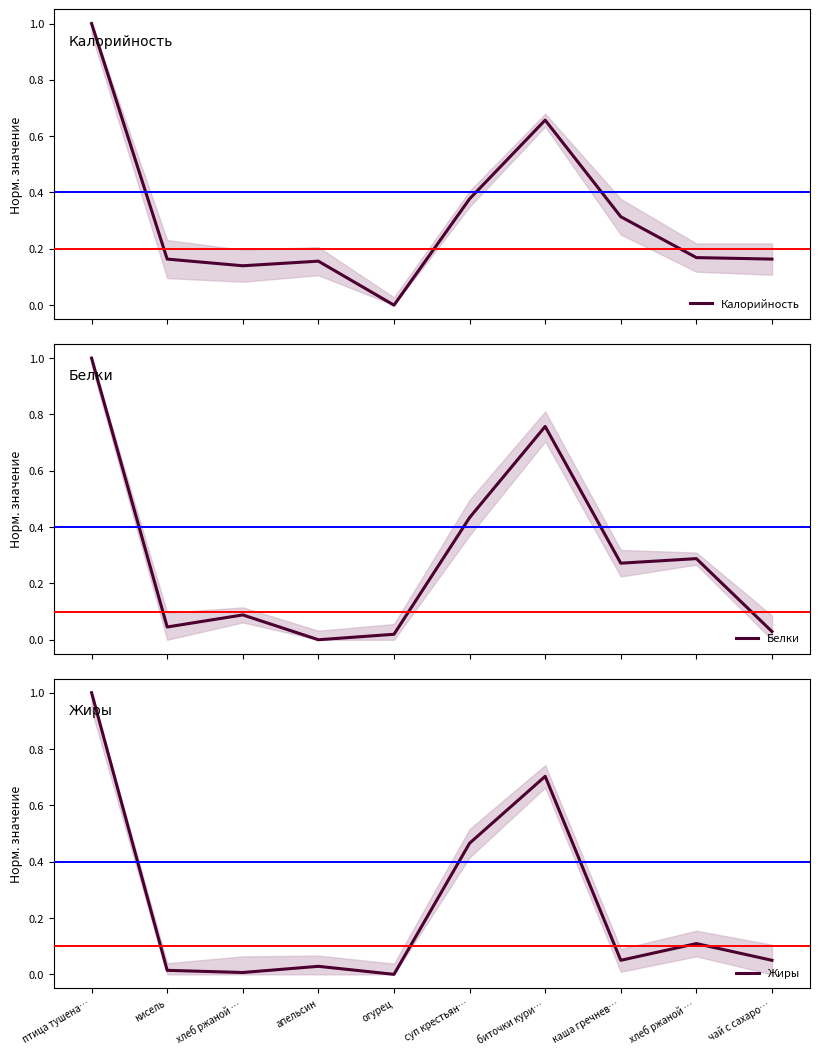

In Жиры, how many points are lower than both neighbors (excluding endpoints)?

3